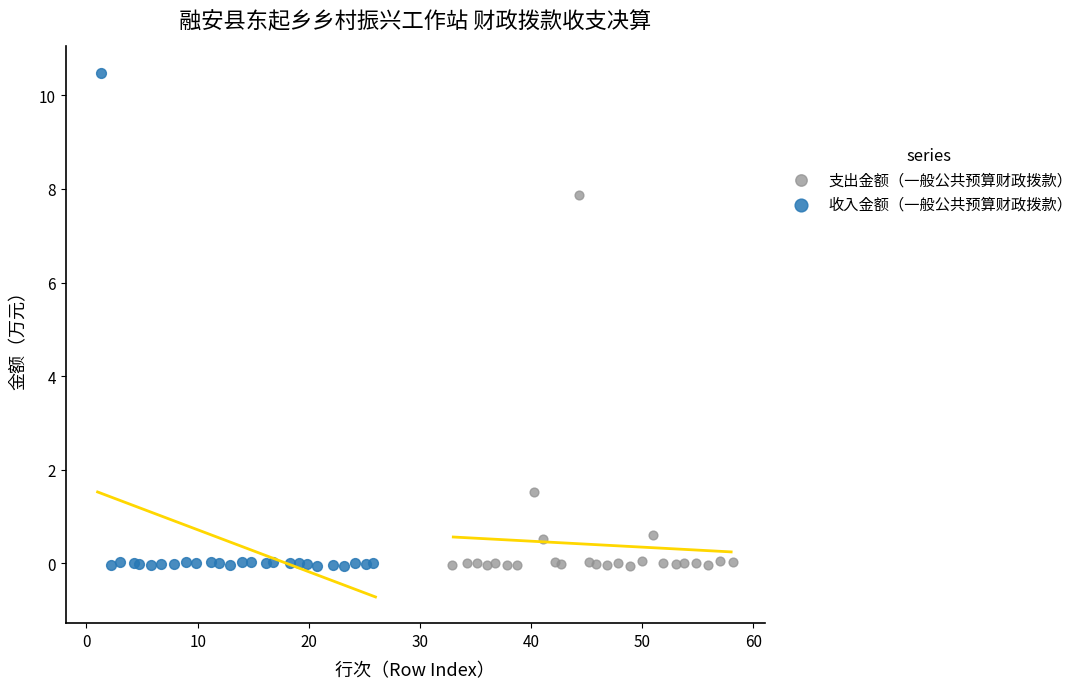

Which series contains the highest Y value?

收入金额（一般公共预算财政拨款）